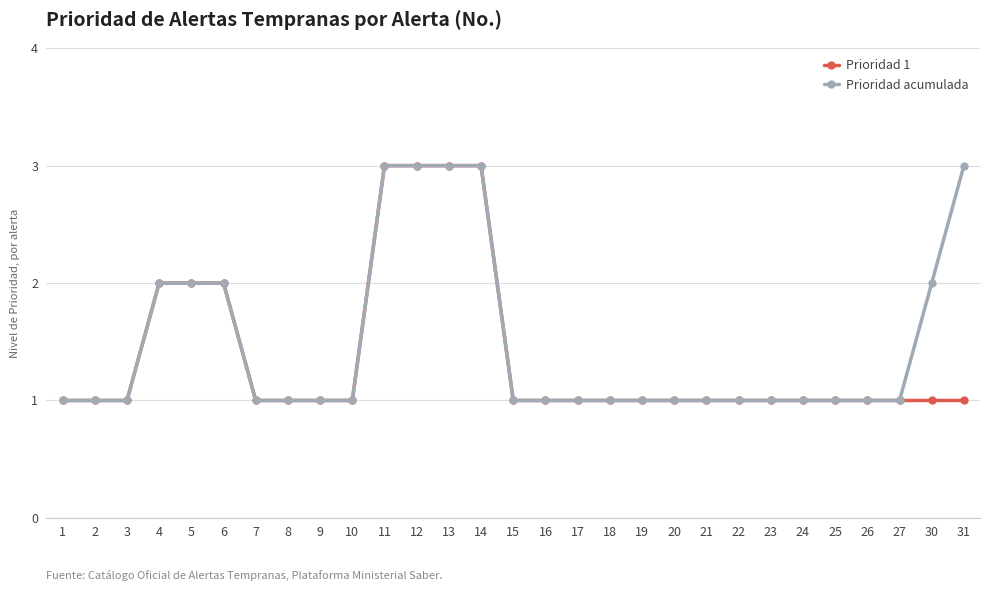

What is the value of the Prioridad 1 point at the 15th from the left?

1